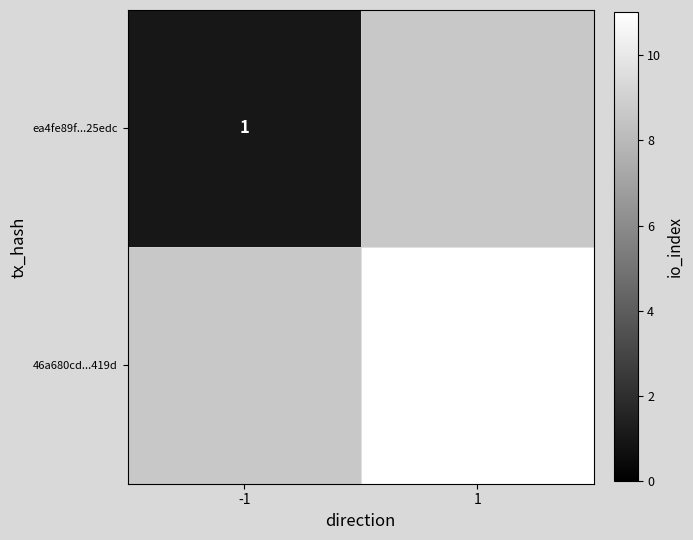

The value of 46a680cd...419d at 1 is 11. True or false?

True